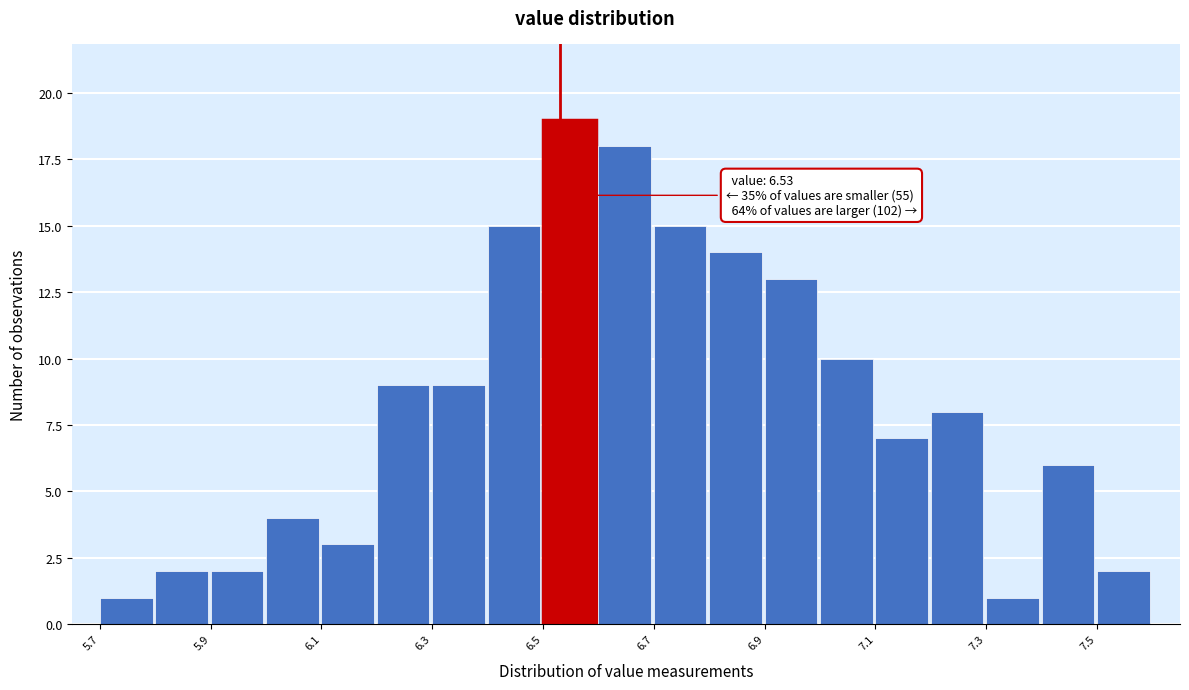

Which range on the x-axis has the tallest bar?

6.5 to 6.6